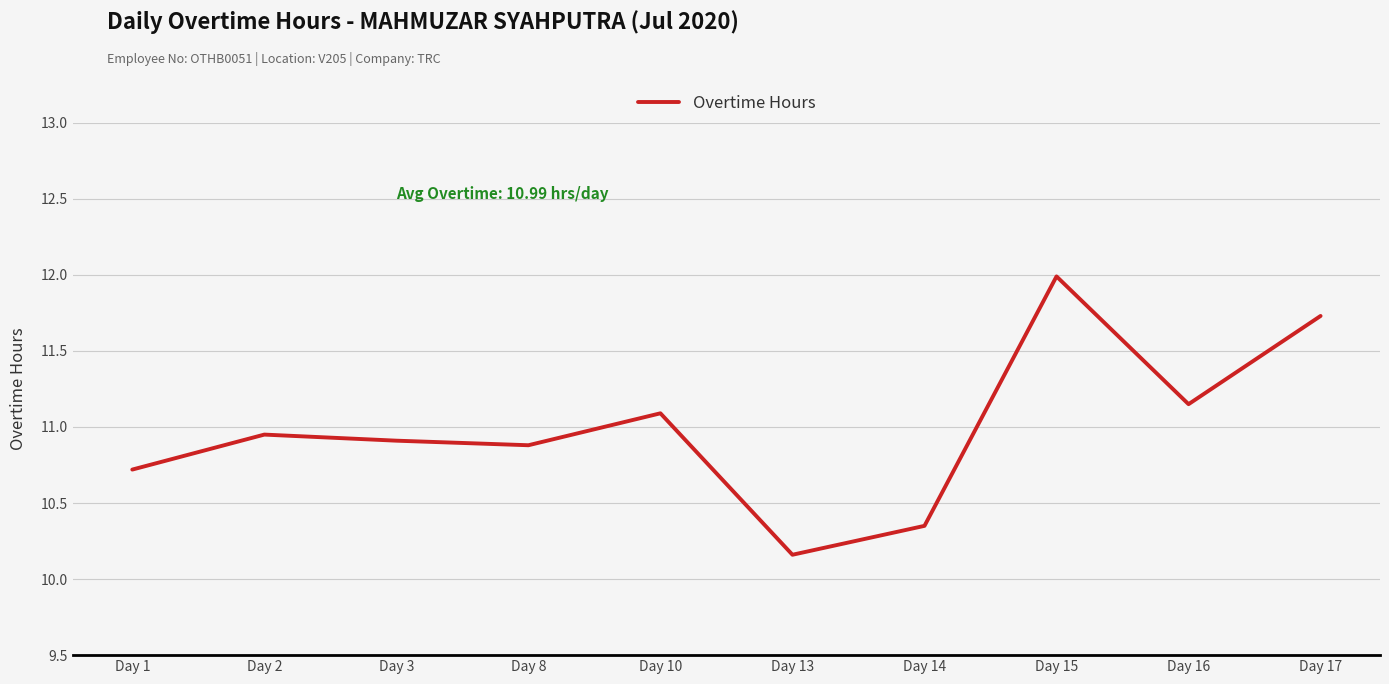

Count the number of data series in this chart.

1